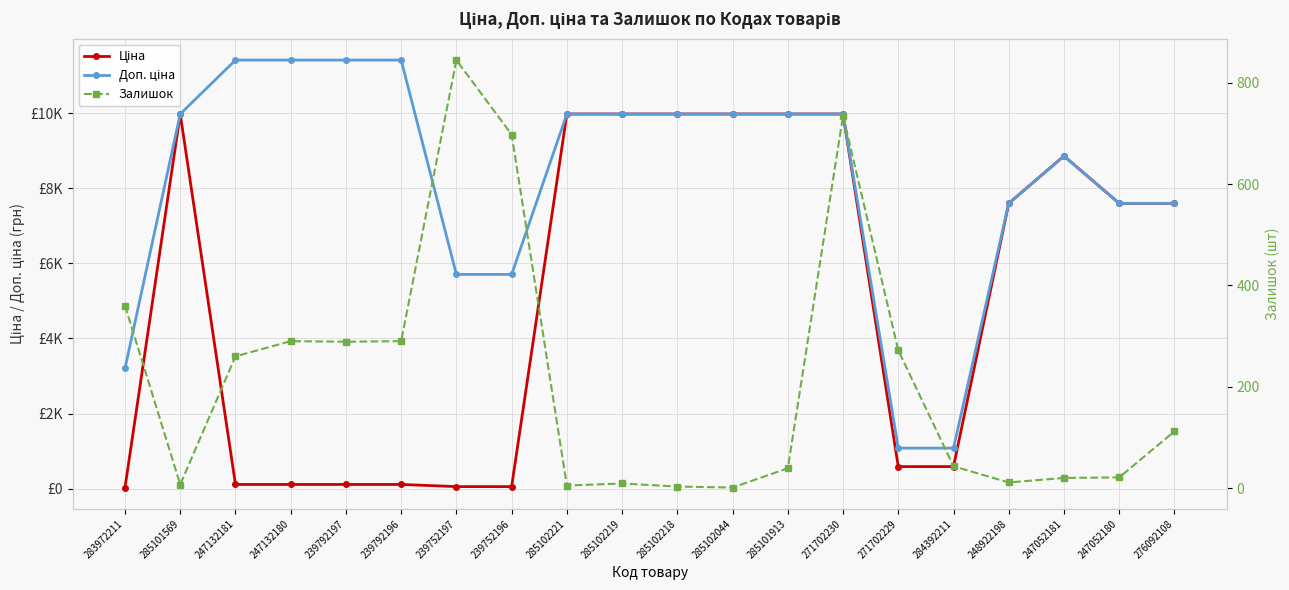

What are all the series names shown in the legend?

Ціна, Доп. ціна, Залишок